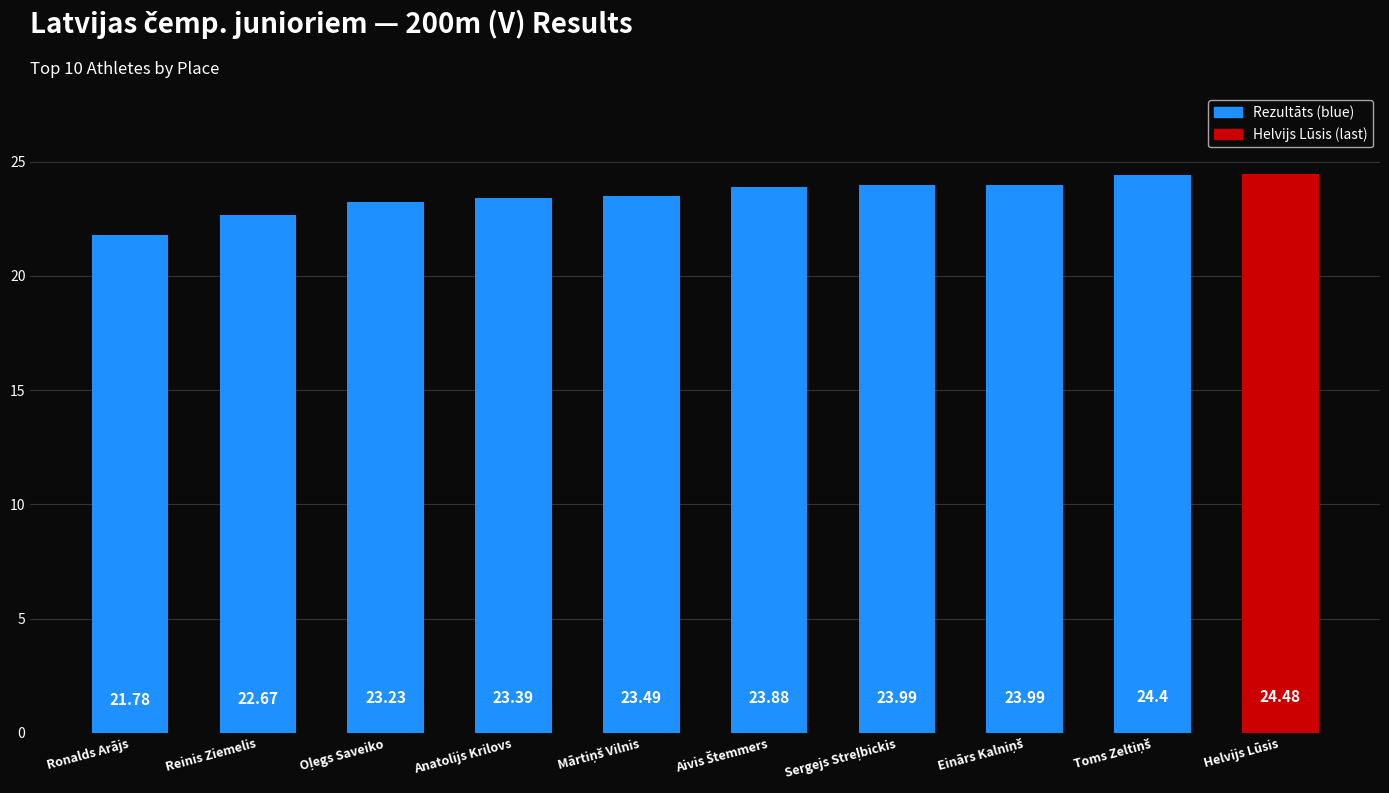

Count the number of values greater than 23.

8